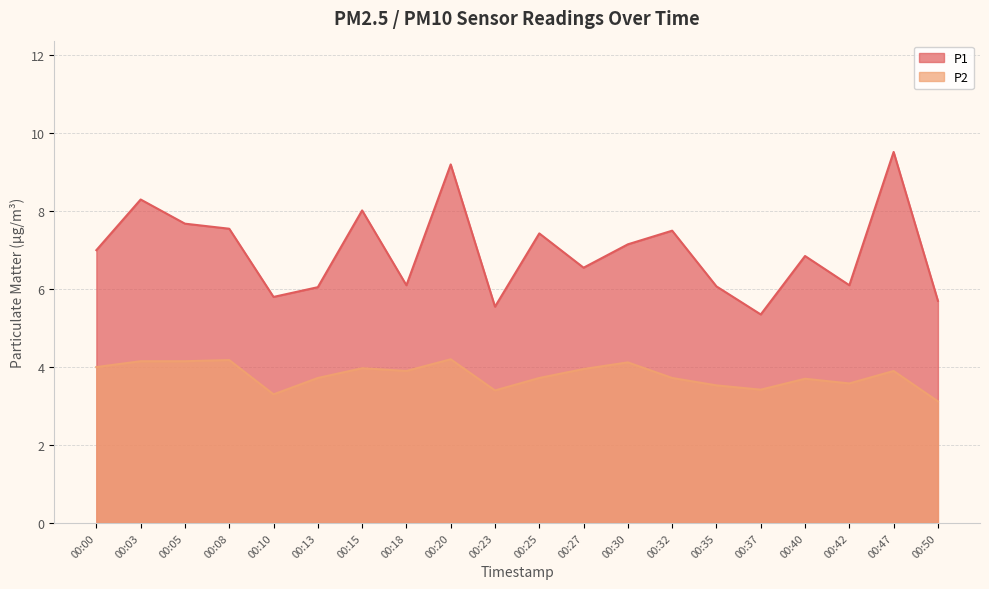

At which category is the sum across all series the highest?

00:47